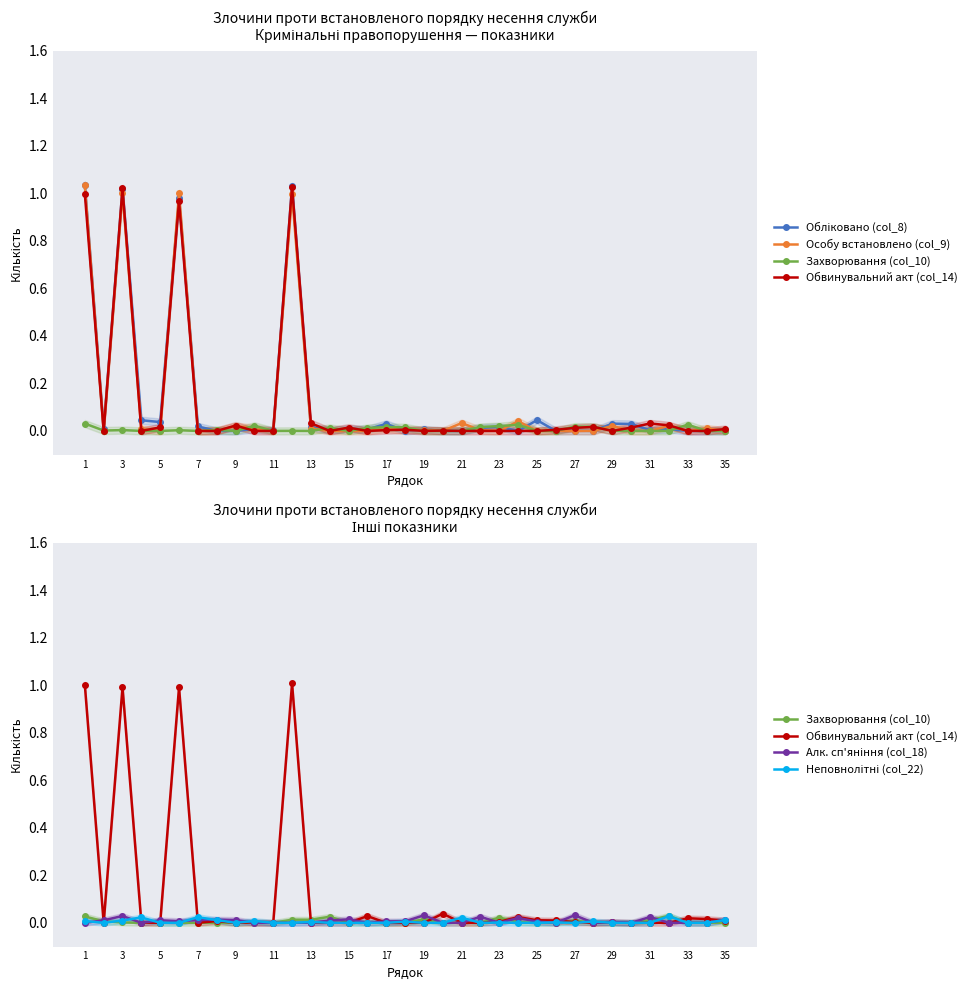

List the series in order of their peak value, lowest first.

Неповнолітні (col_22), Захворювання (col_10), Алк. сп'яніння (col_18), Обвинувальний акт (col_14), Особу встановлено (col_9), Обліковано (col_8)